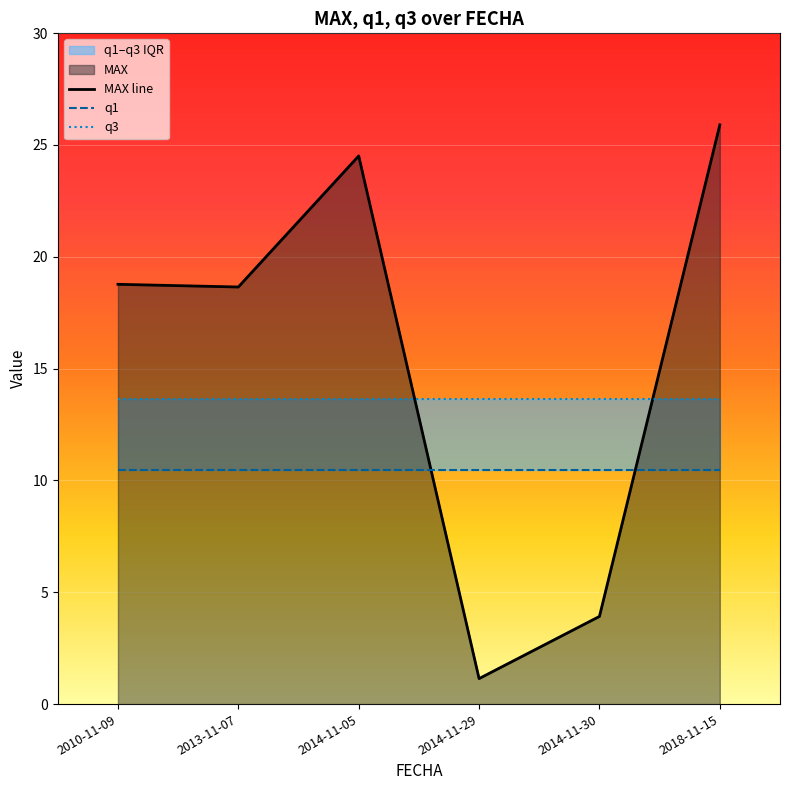

Where is MAX line nearest to the value 13?

2013-11-07